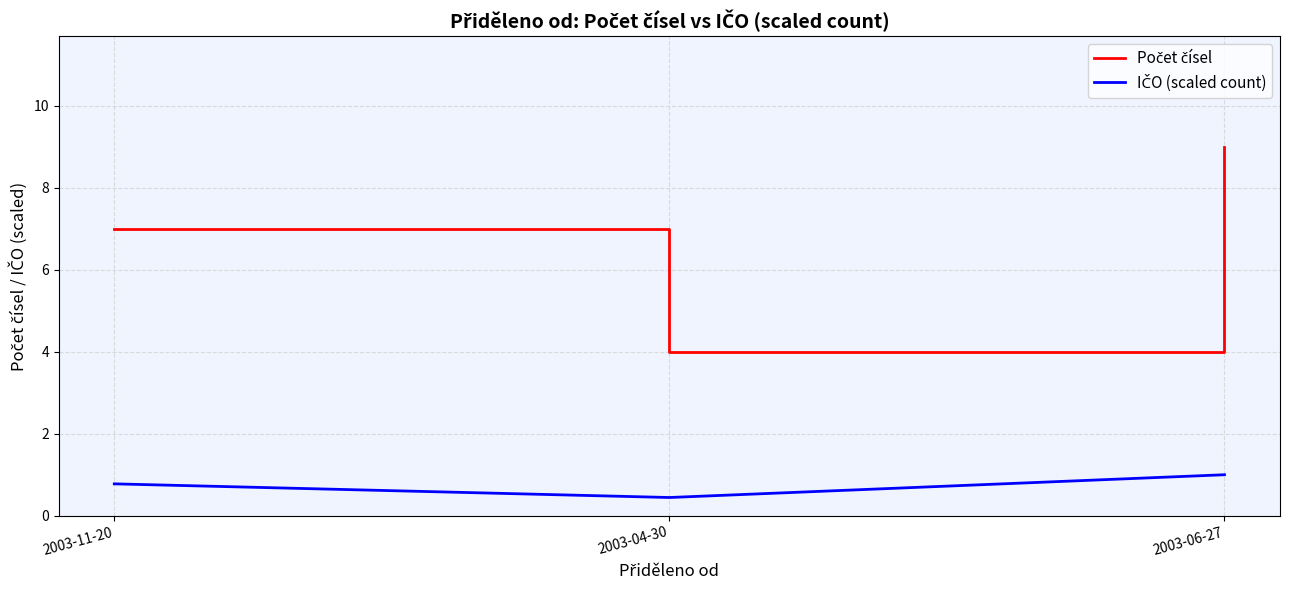

Which category has the lowest value across all series?

2003-04-30